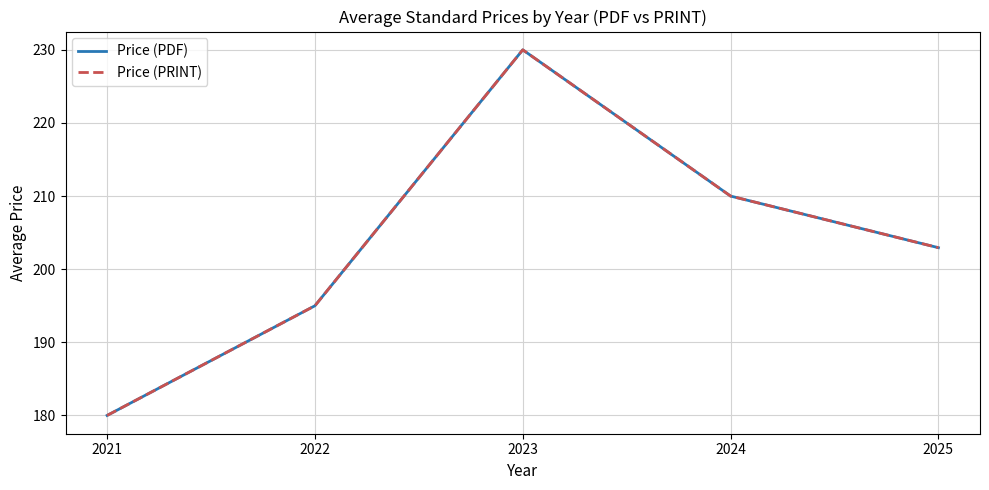

Is this an area chart (filled region under the line)?

No